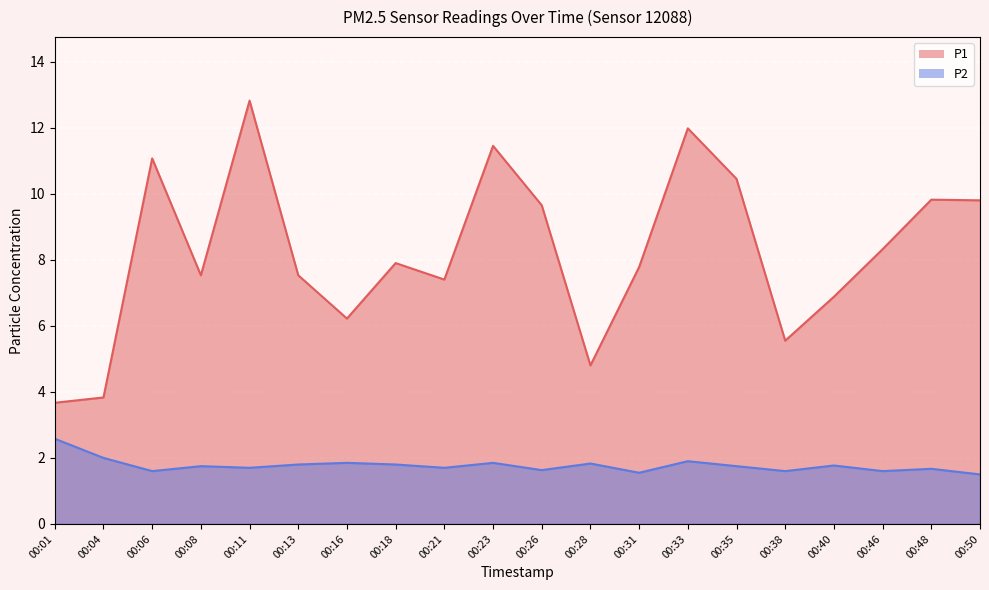

True or false: P1 and P2 cross at least once.

False